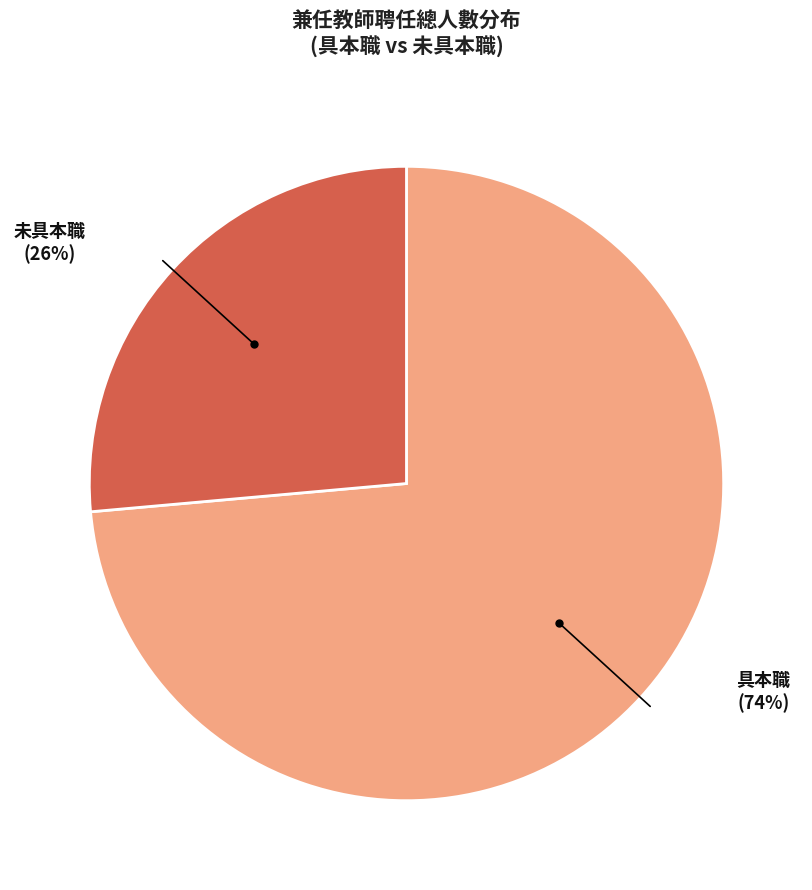

To the nearest percent, what is the average slice percentage?

50%